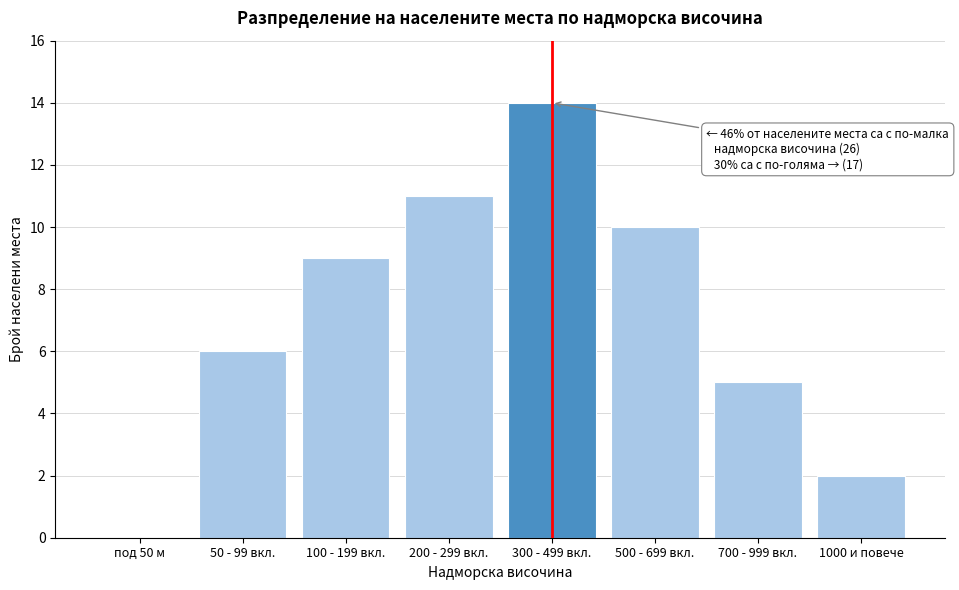

Reading left to right, list all the values displayed in this chart.

под 50 м=0	50 - 99 вкл.=6	100 - 199 вкл.=9	200 - 299 вкл.=11	300 - 499 вкл.=14	500 - 699 вкл.=10	700 - 999 вкл.=5	1000 и повече=2